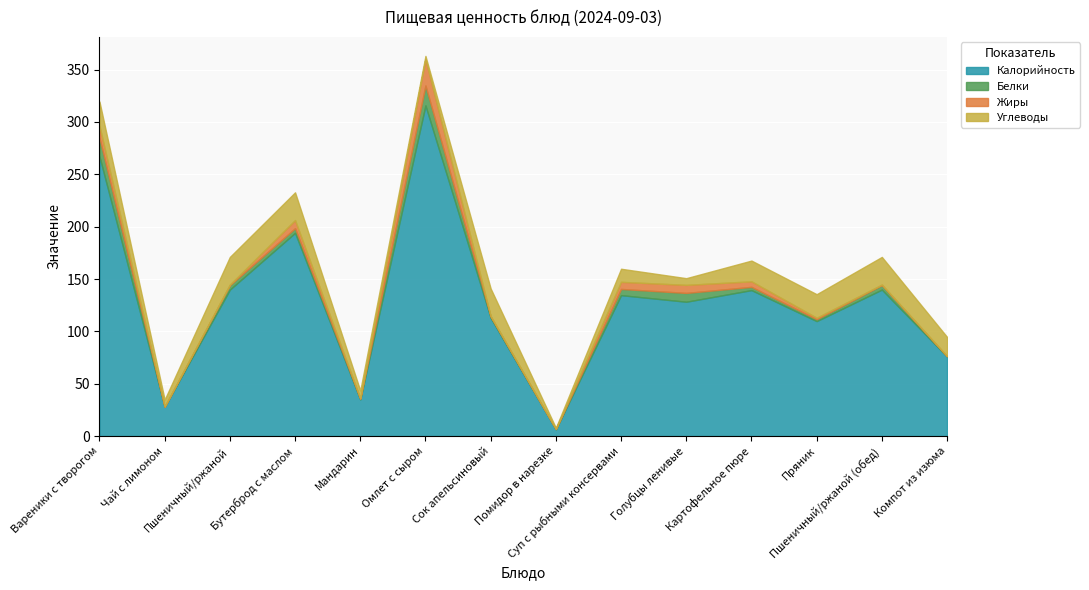

What is the minimum value shown in the chart?

0.1